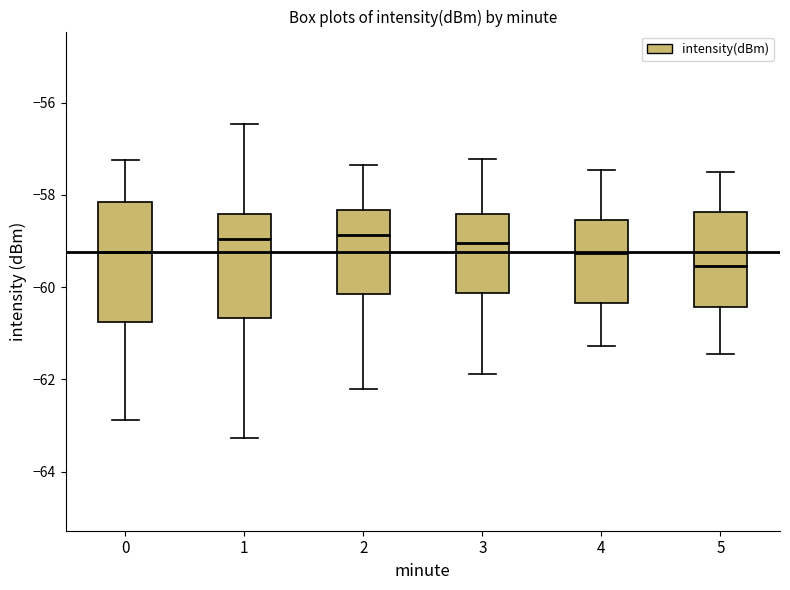

Comparing the boxes themselves (not the whiskers), which one is the tallest?

0